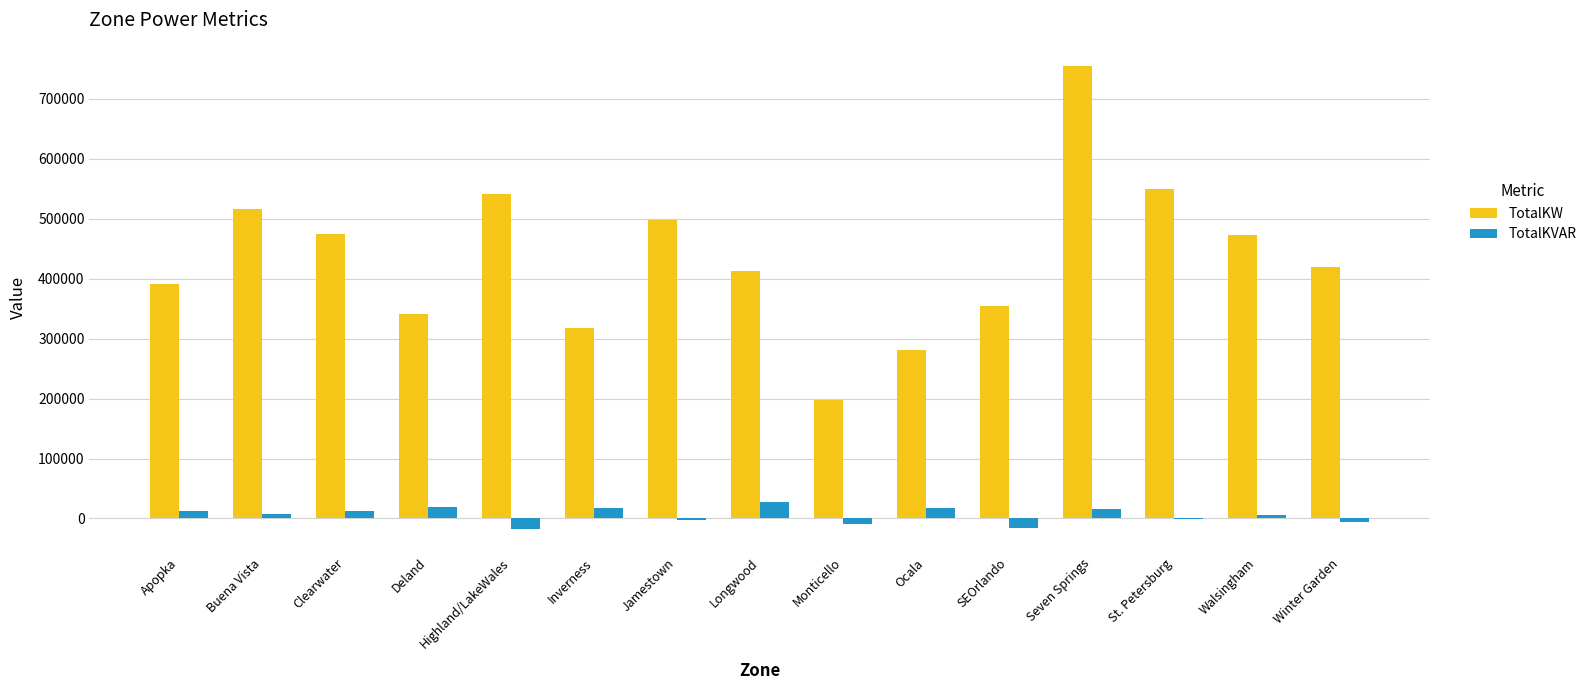

How many values in the TotalKW series exceed 419772?

8